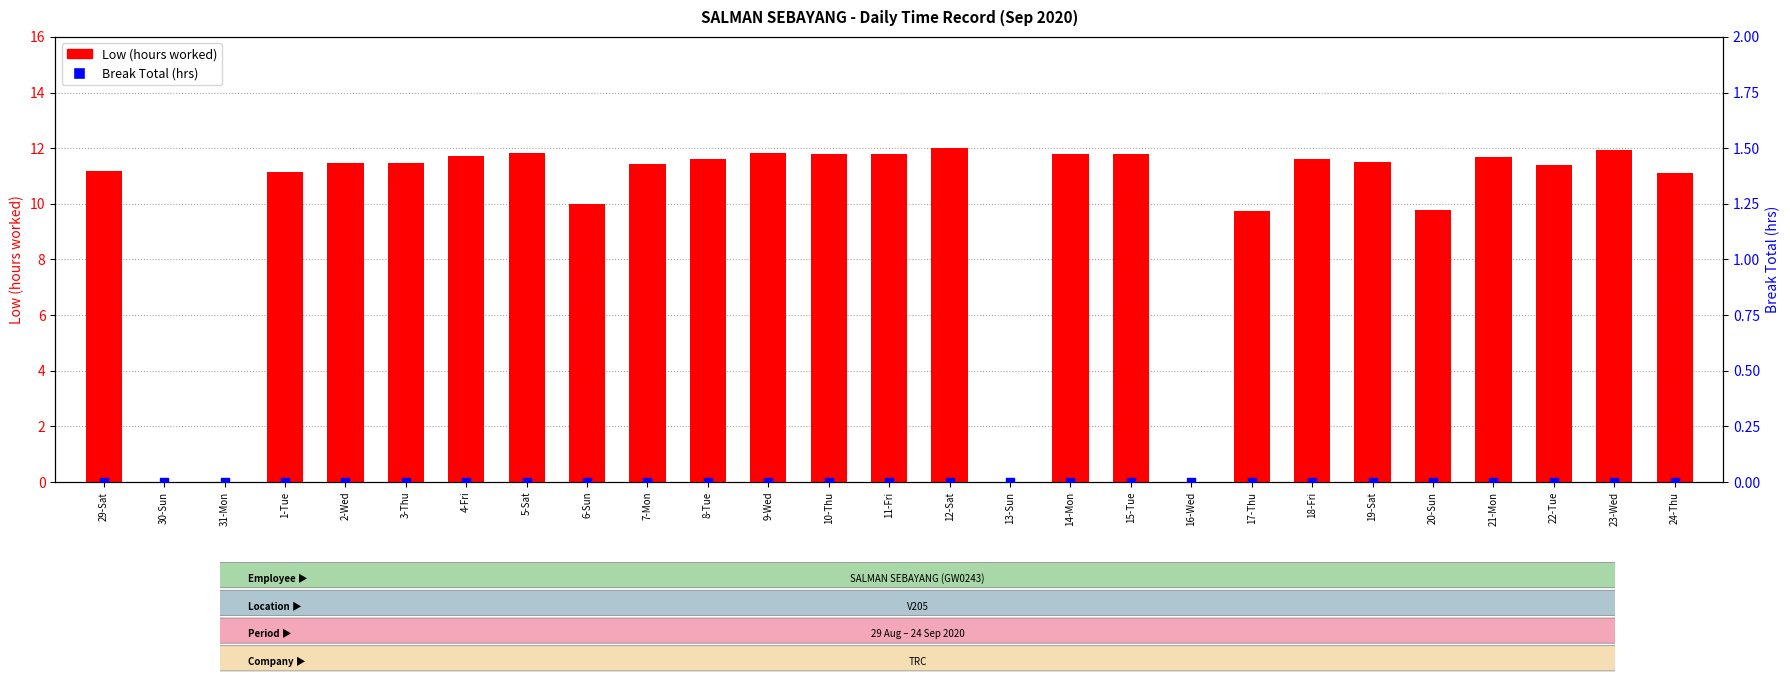

At how many categories does at least one series exceed 2?

23